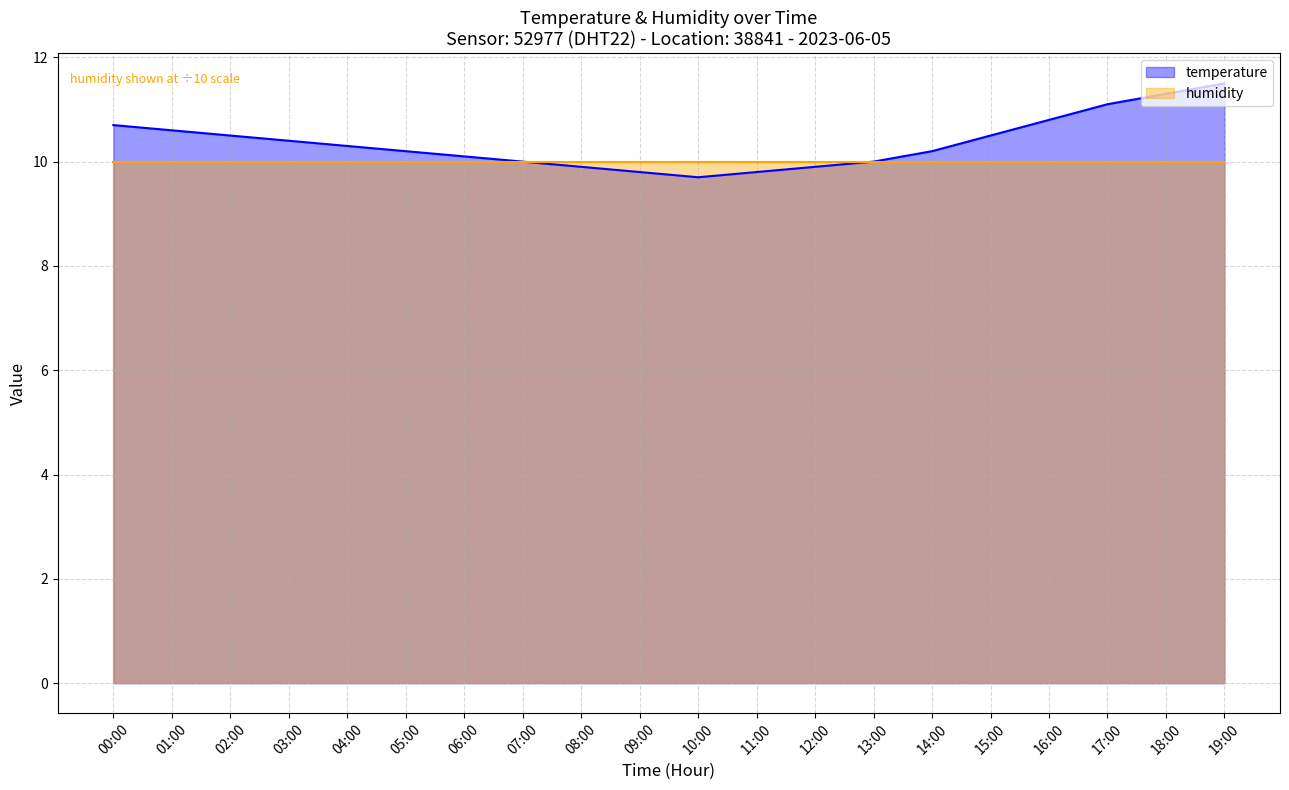

What is the sum of all values?

207.3